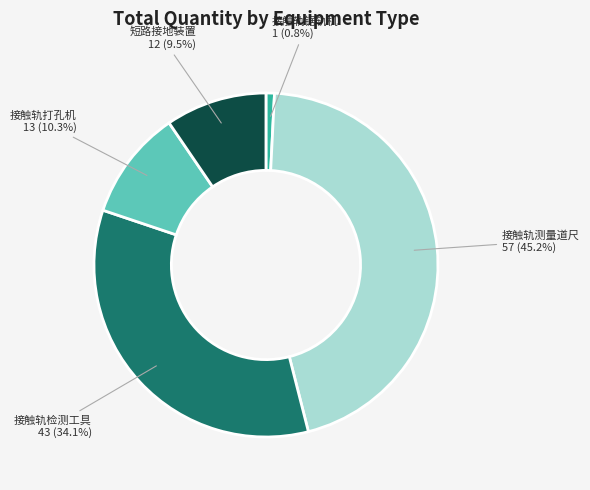

What is the smallest slice in the pie chart?

接触轨锯轨机